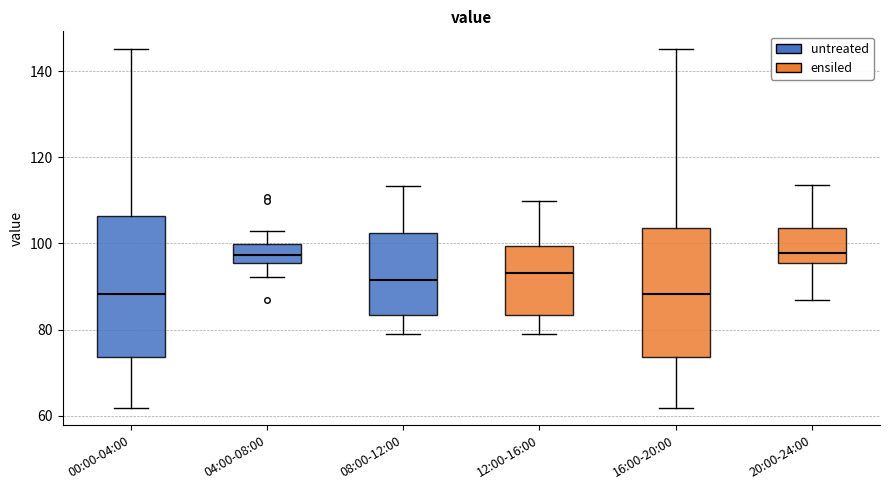

Reading left to right, transcribe this box plot: for each box, give where its median line is, the range the box spans, and where its two whiskers end, as read against the y-axis. The values are not printed on the chart, so give them approximately, as read against the axis.

00:00-04:00: median 88, box 74 to 106, whiskers 62 to 146
04:00-08:00: median 98, box 96 to 100, whiskers 92 to 104
08:00-12:00: median 92, box 84 to 102, whiskers 78 to 114
12:00-16:00: median 94, box 84 to 100, whiskers 78 to 110
16:00-20:00: median 88, box 74 to 104, whiskers 62 to 146
20:00-24:00: median 98, box 96 to 104, whiskers 86 to 114